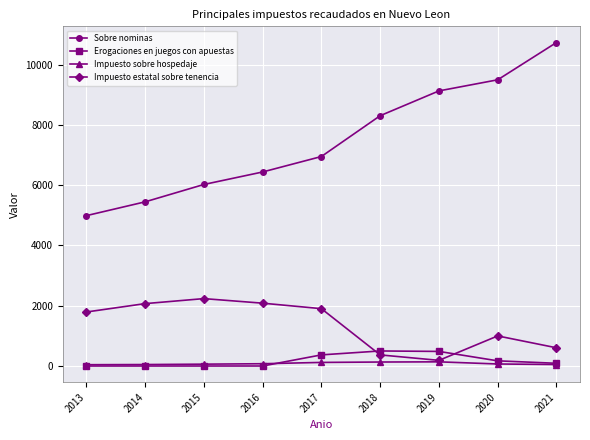

In Impuesto estatal sobre tenencia, how many points are lower than both neighbors (excluding endpoints)?

1